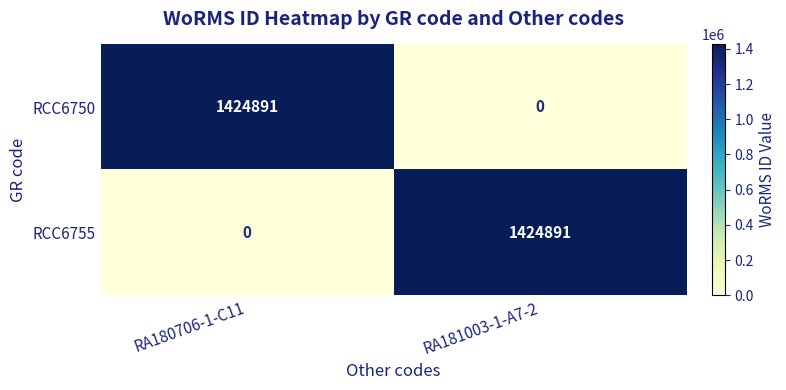

What is the difference between the highest and lowest values at RA180706-1-C11?

1424891